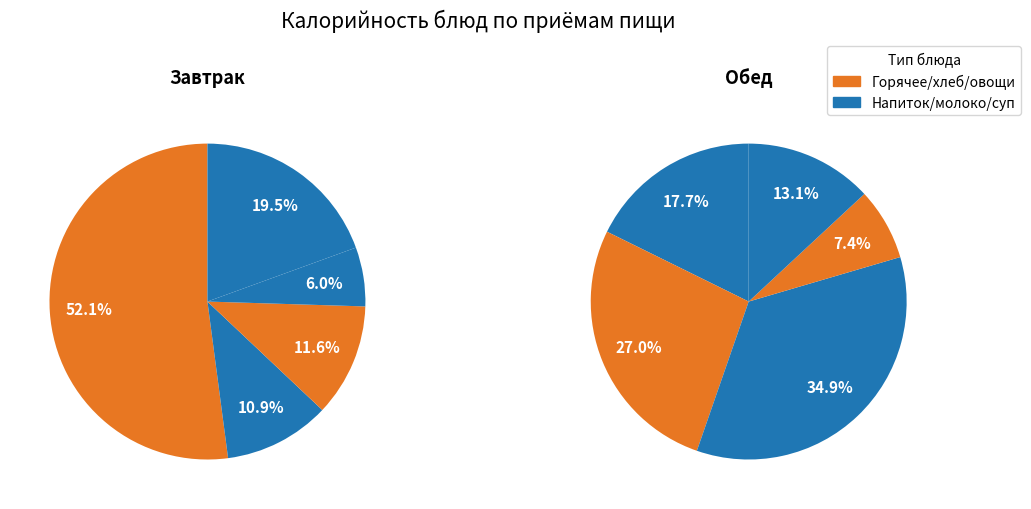

To the nearest percent, what is the difference between the Завтрак and Обед slice percentages?

19%